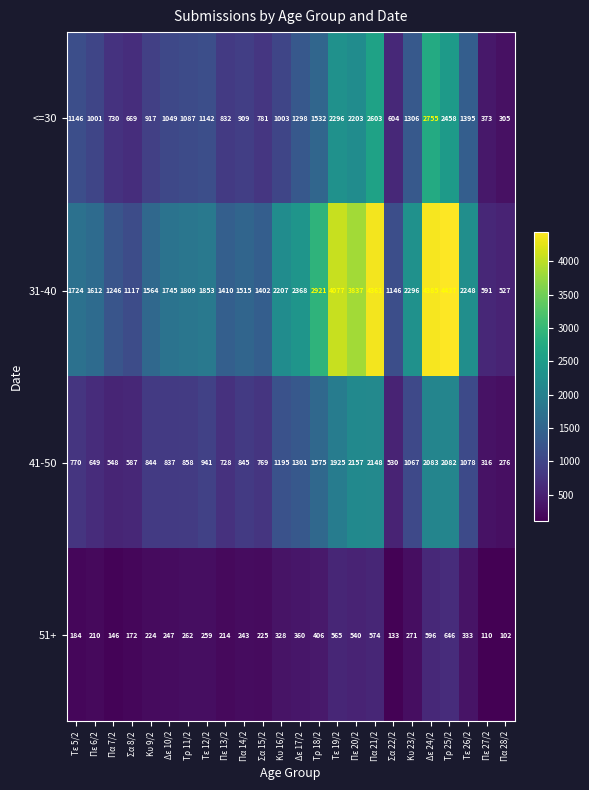

What is the total value across all series at Δε 17/2?

5327